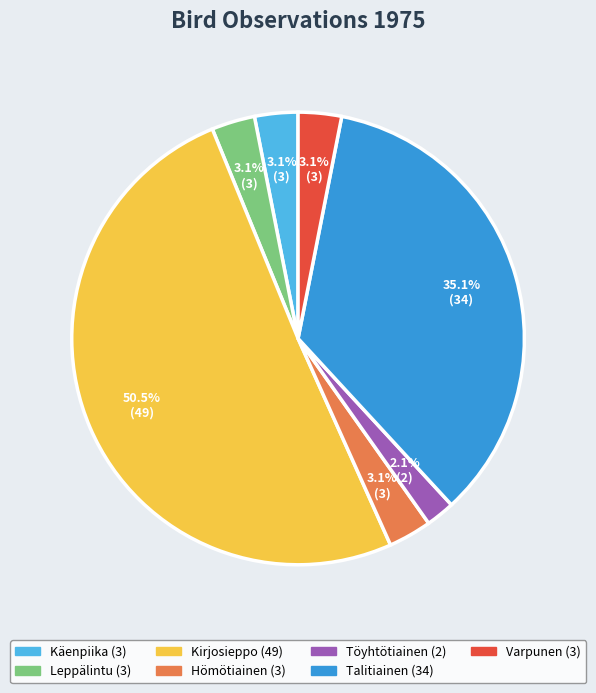

How many segments does this pie chart have?

7